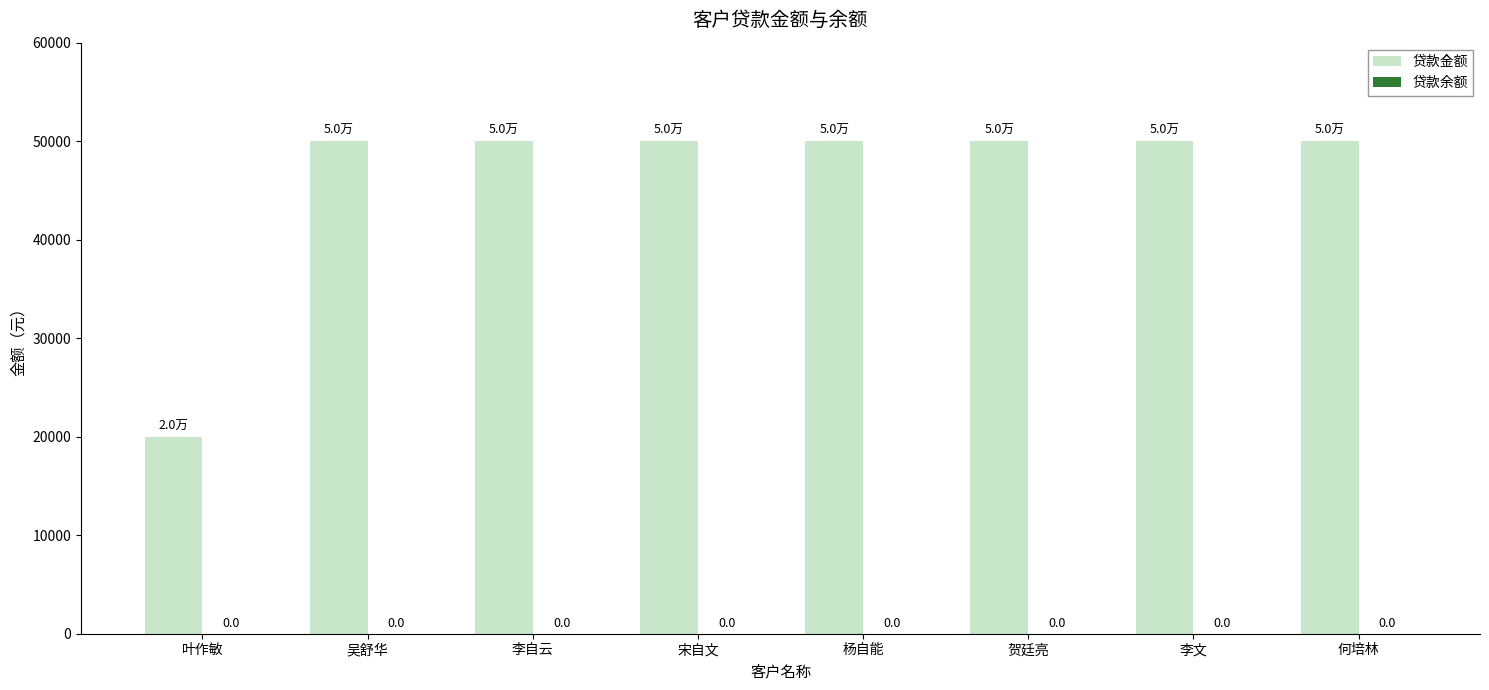

How many bars are there in total?

8